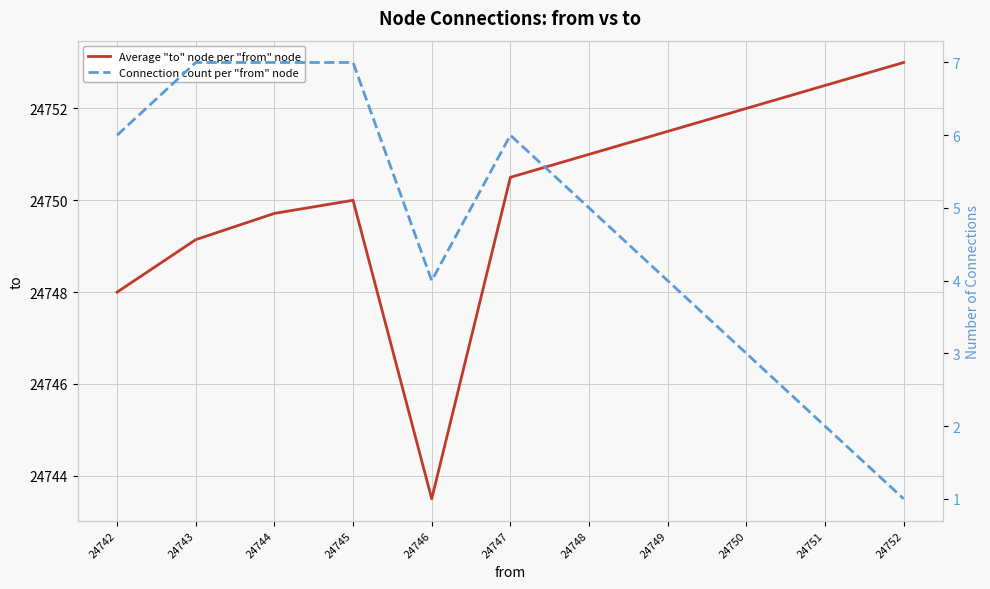

What is the value of the Average "to" node per "from" node point at the 1st from the left?

24748.0